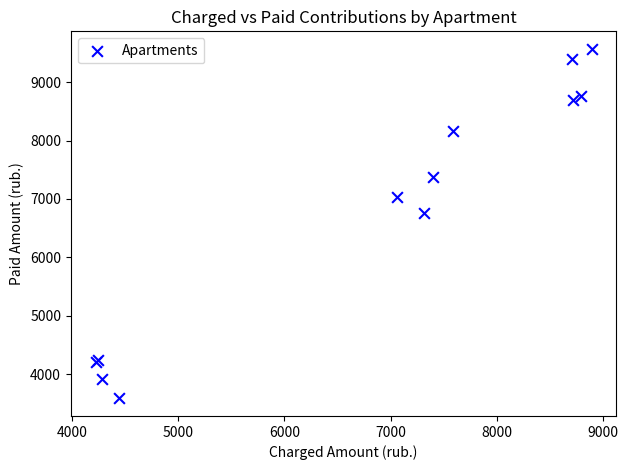

What Y value in the scatter plot is closest to 6577?

6760.6